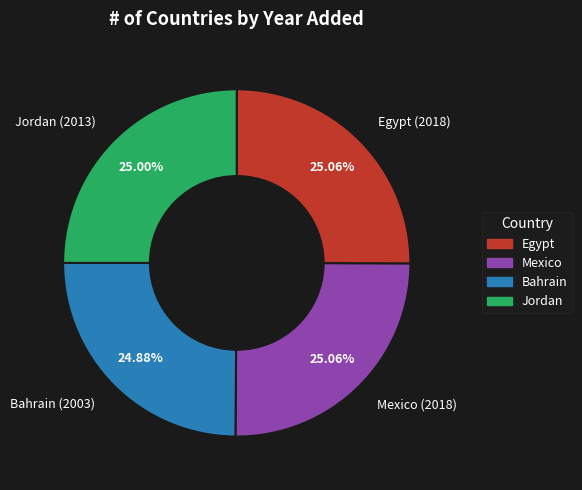

Approximately how many times larger is the value at Mexico compared to Egypt?

1.0